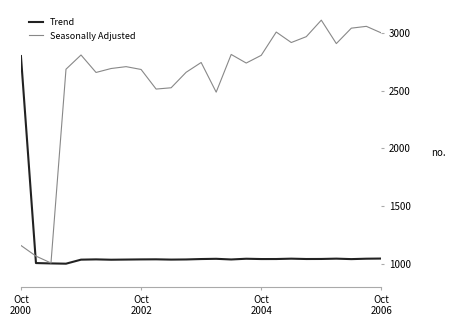

Which series has the widest spread of values?

Seasonally Adjusted